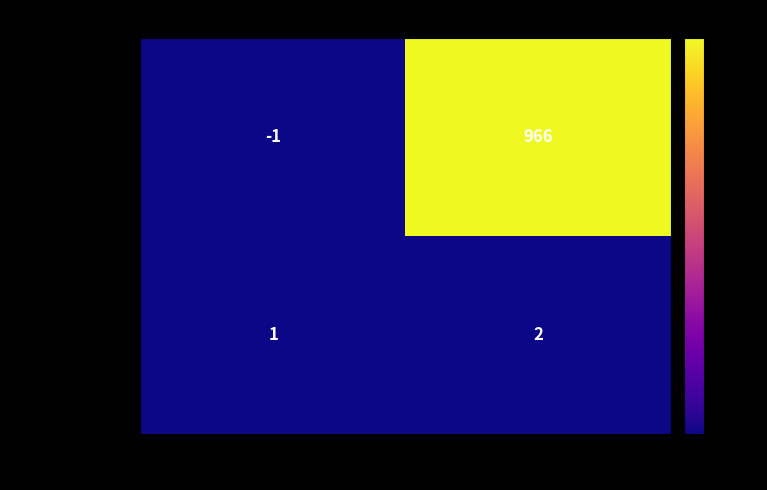

List the labels in order of 2cb634ea5e27… value, smallest first.

direction, io_index